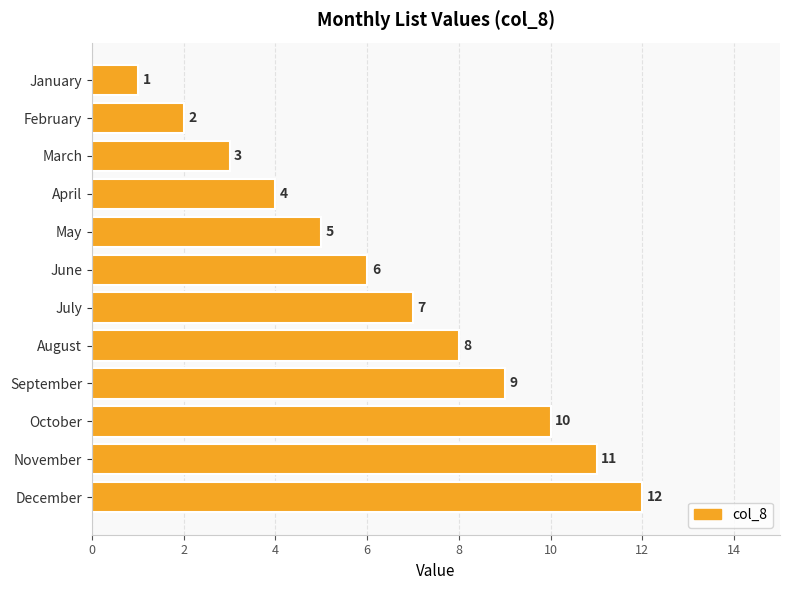

What is the smallest value displayed?

1